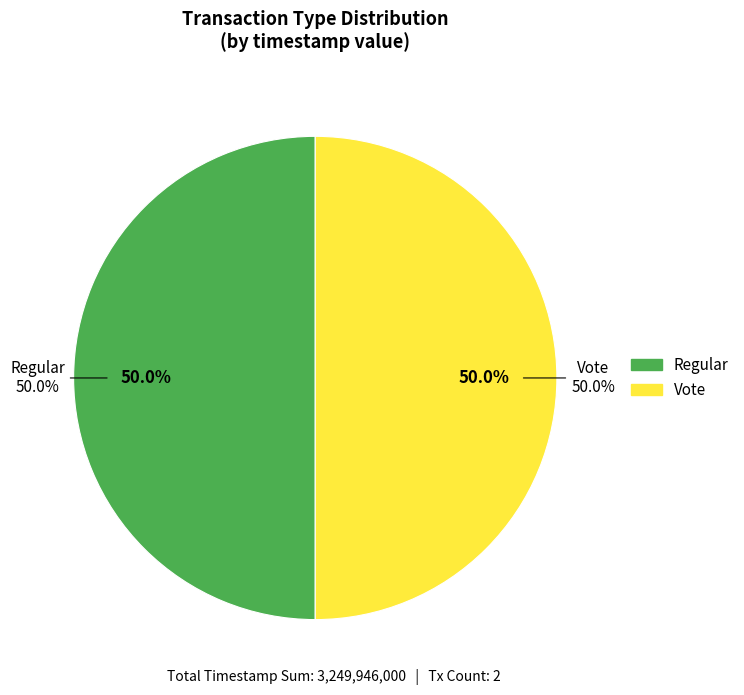

Does any single category account for the majority?

Yes